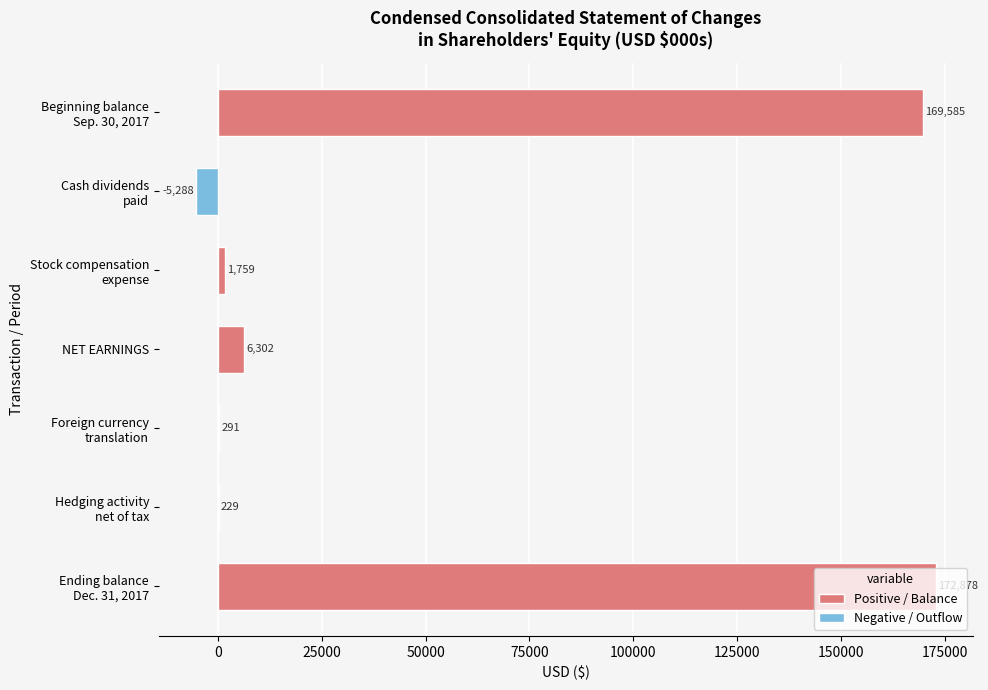

At which label is the value closest to 83795?

NET EARNINGS